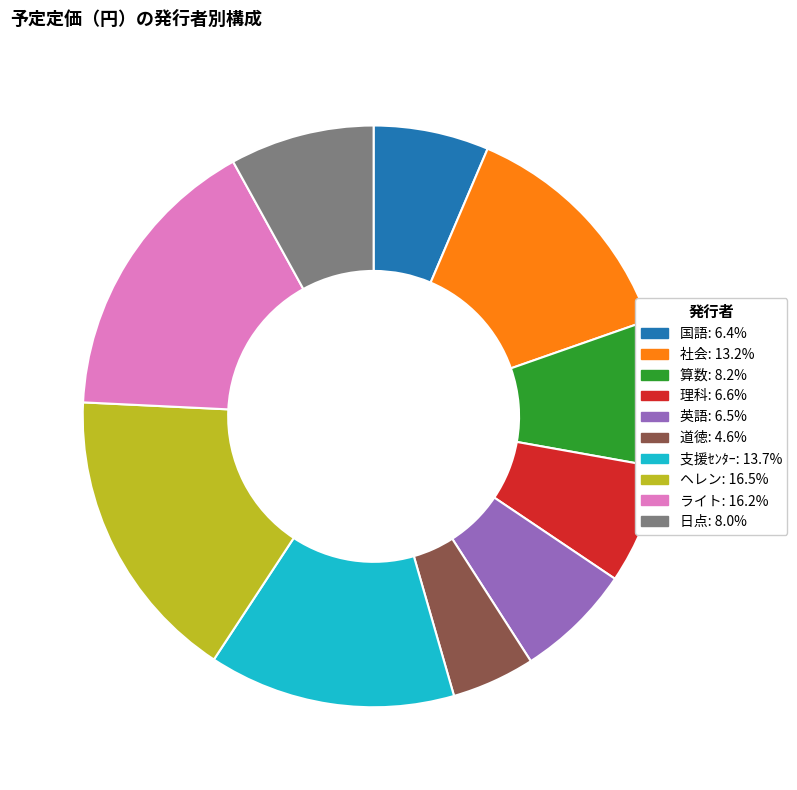

Do ライト and 支援ｾﾝﾀｰ together represent more than half of the pie?

No